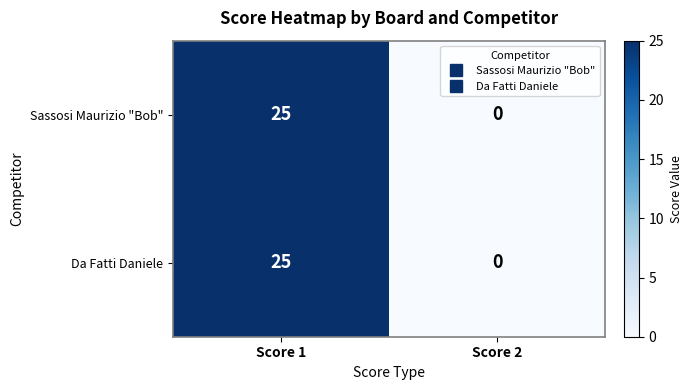

What is the difference between the Da Fatti Daniele values at Score 2 and Score 1?

25